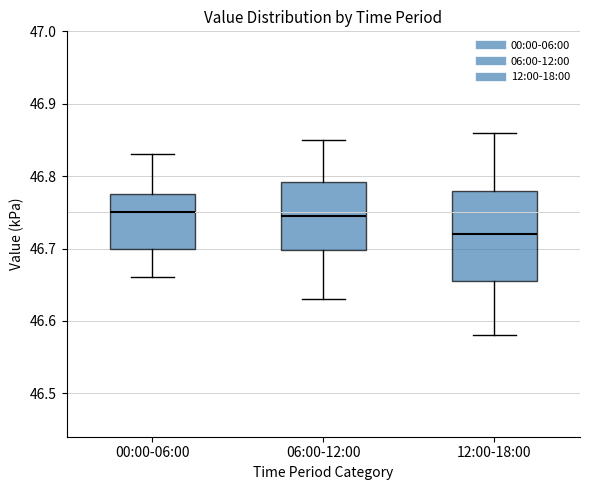

Which box's median line is the lowest?

12:00-18:00